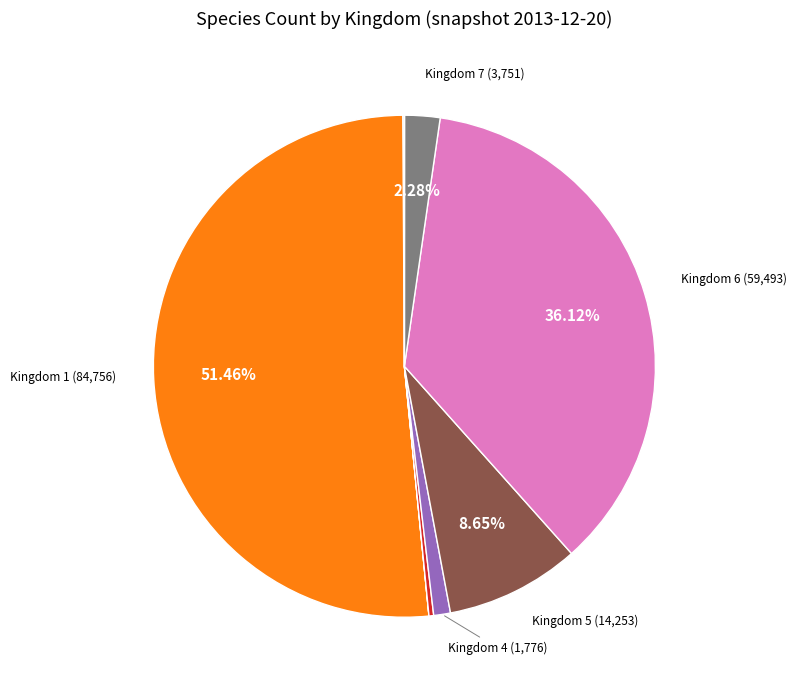

Is there a majority slice in this chart?

Yes